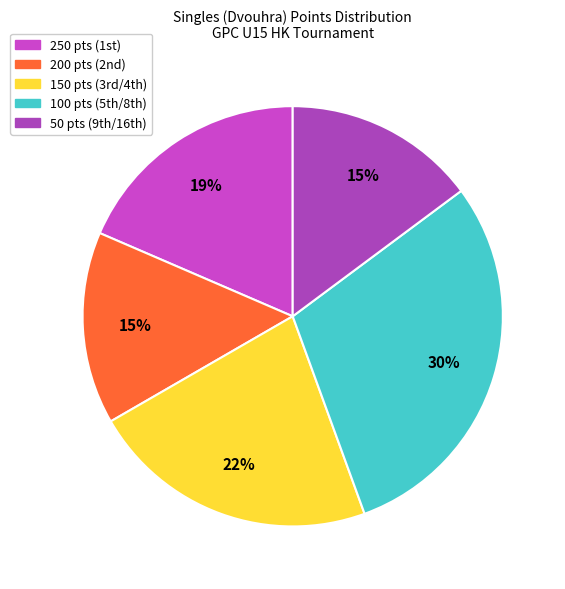

To the nearest percent, what is the difference between the largest and smallest slice percentages?

15%